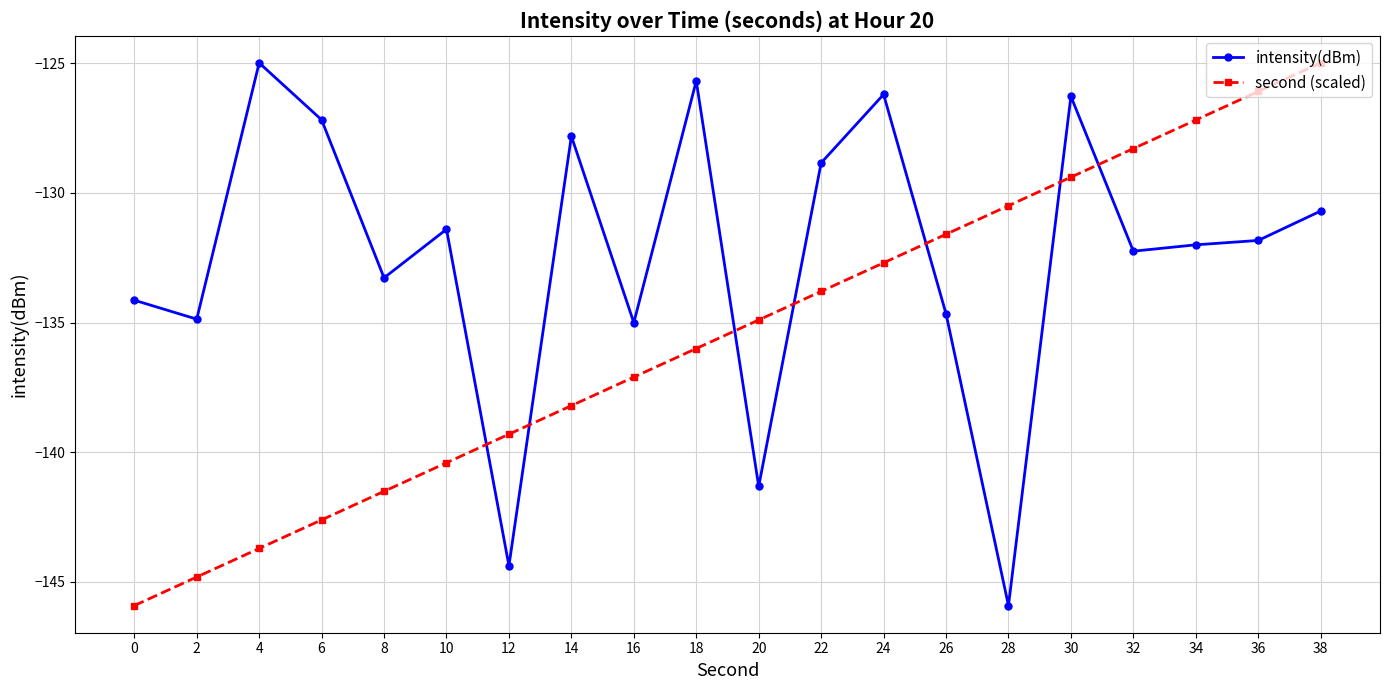

What is the difference between the maximum and second lowest values in the intensity(dBm) series?

19.4